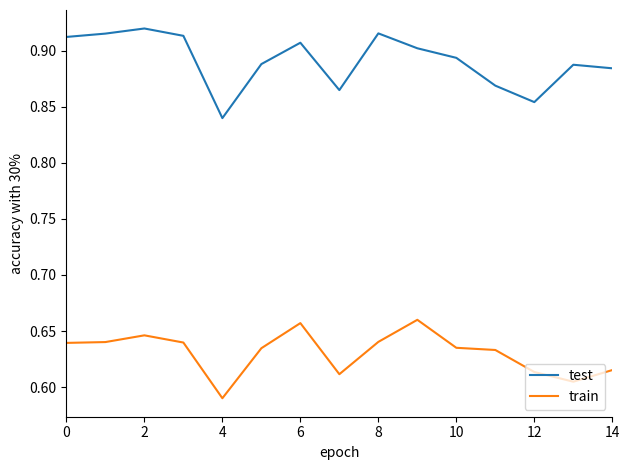

Rank the series by their average value, from highest to lowest.

test, train